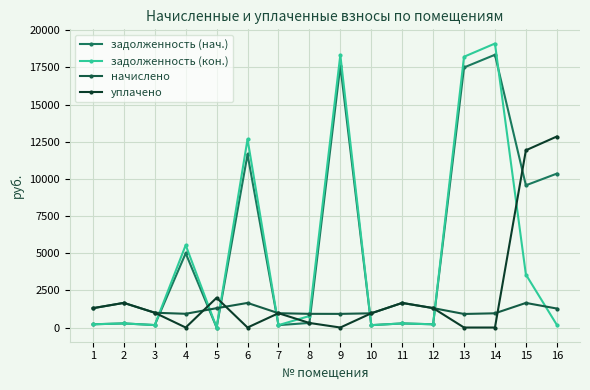

List the series in order of their peak value, lowest first.

начислено, уплачено, задолженность (нач.), задолженность (кон.)